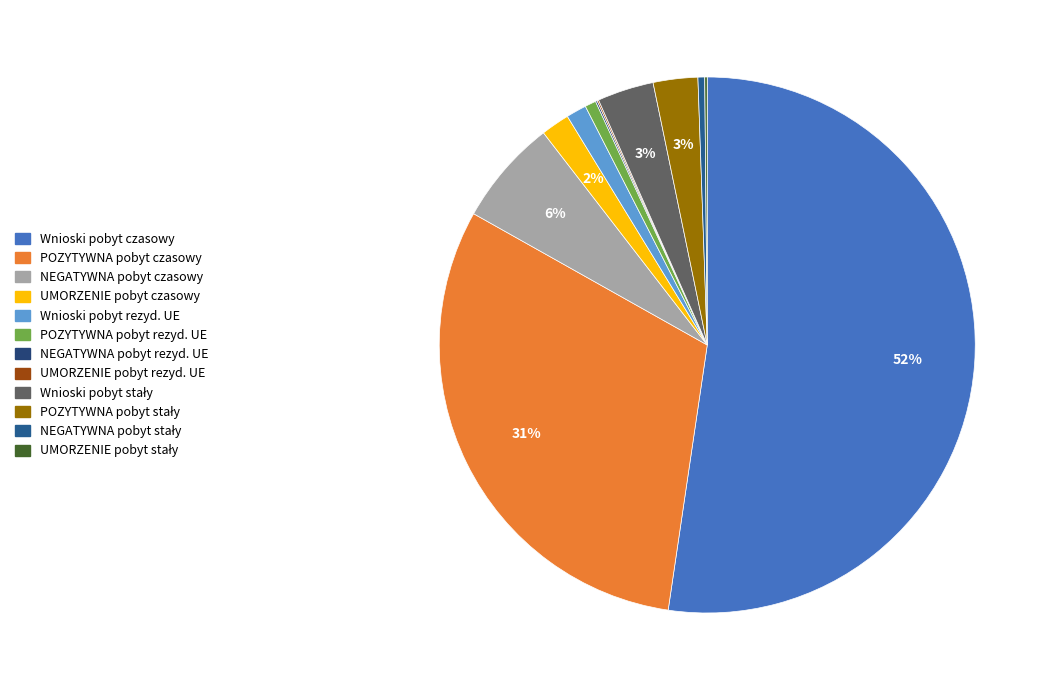

What is the largest slice in the pie chart?

Wnioski pobyt czasowy